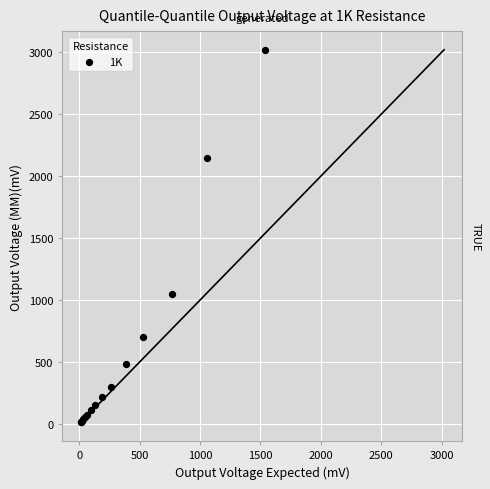

What Y value in the scatter plot is closest to 1516?

1050.0